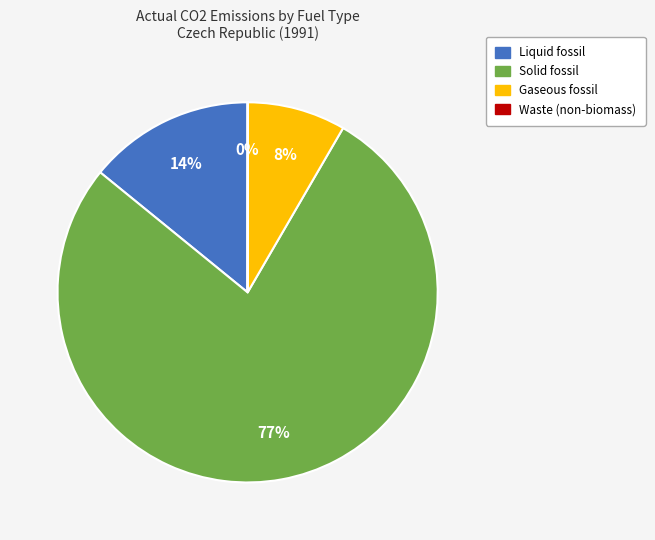

Between Solid fossil and Liquid fossil, which is larger?

Solid fossil